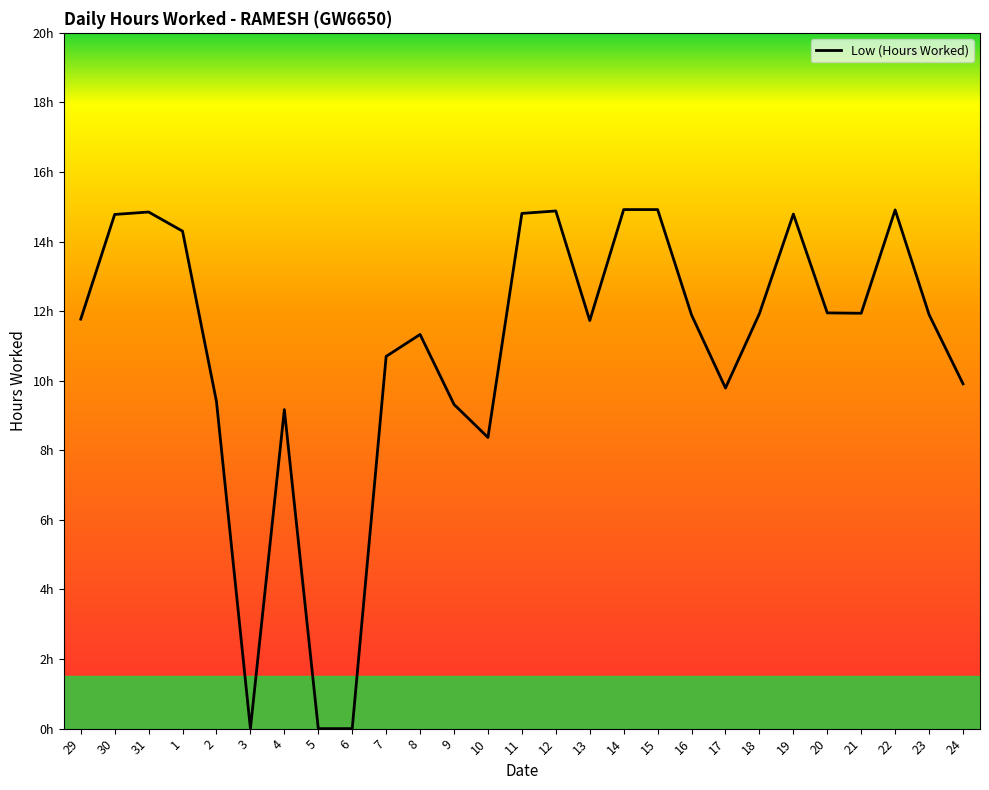

Does the chart display data point markers on the line(s)?

No